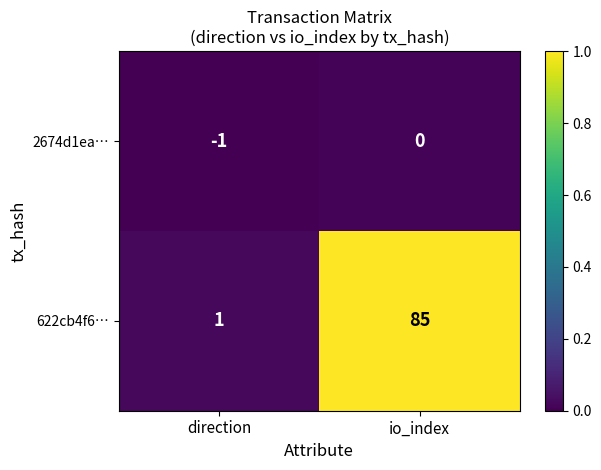

Rank the series by their maximum value, from lowest to highest.

2674d1ea…, 622cb4f6…